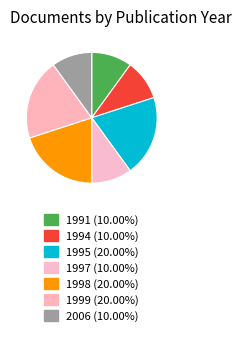

How many slices are in this pie chart?

7